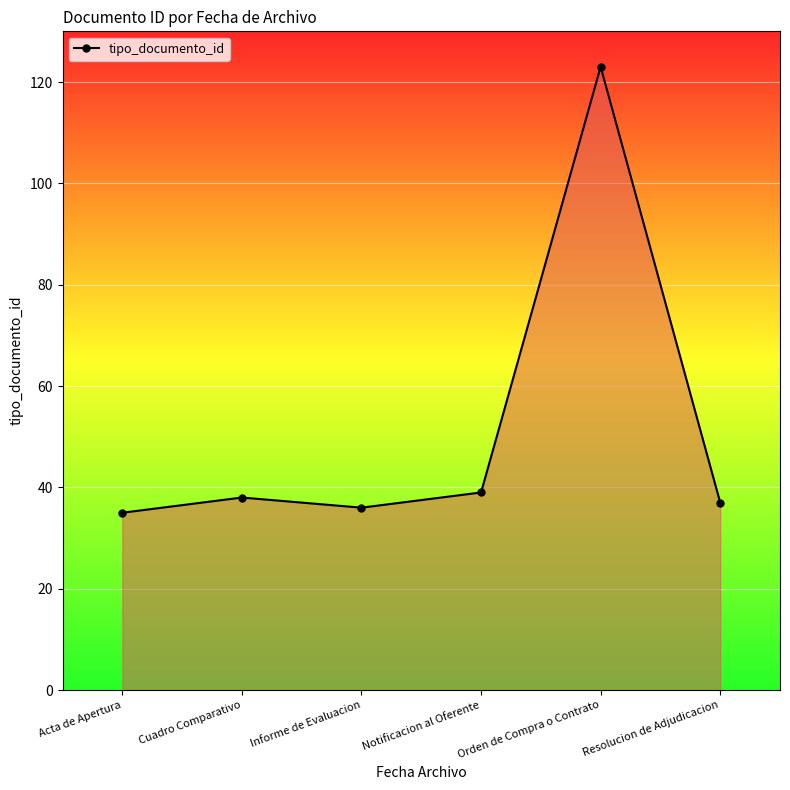

Where is the first local minimum?

Informe de Evaluacion